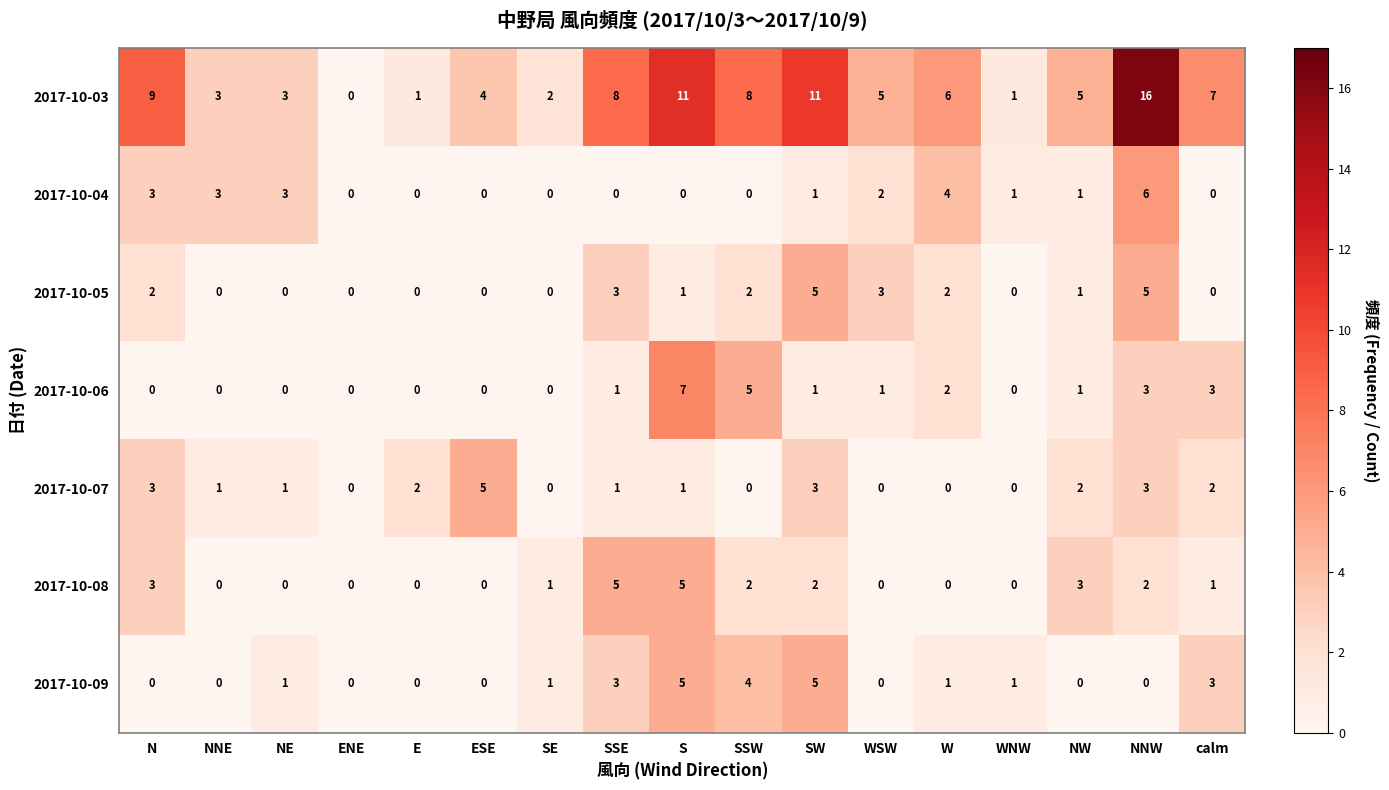

The 2017-10-05 series shows 3 at ESE. True or false?

False